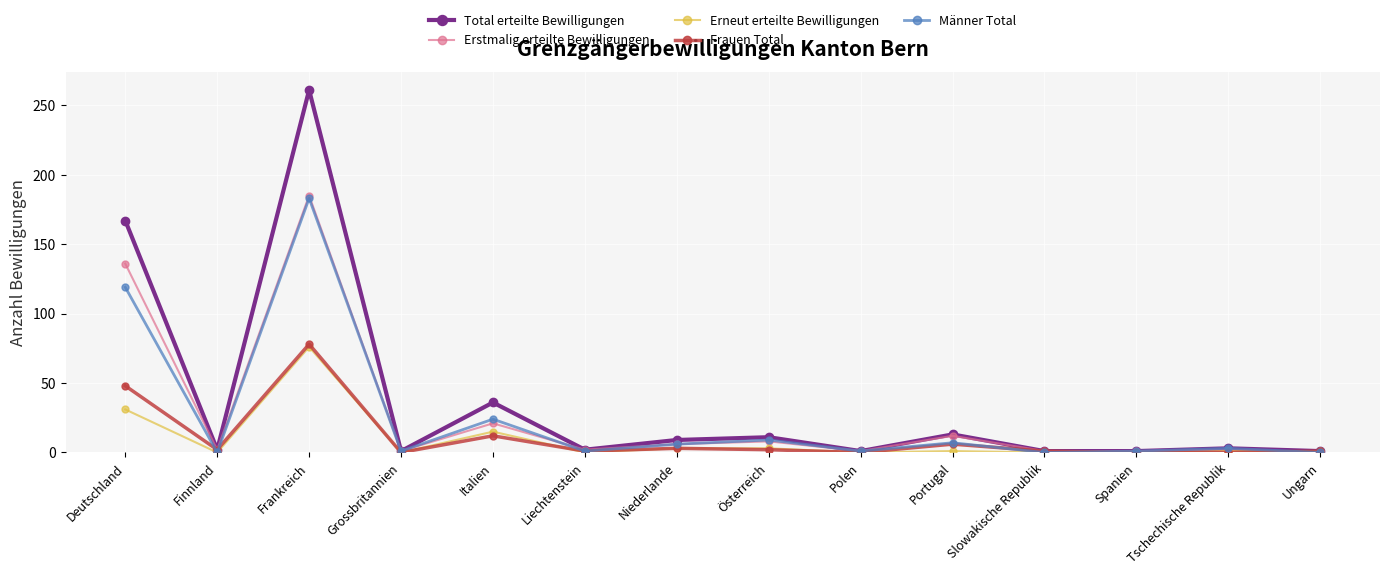

At which category is the sum across all series the highest?

Frankreich